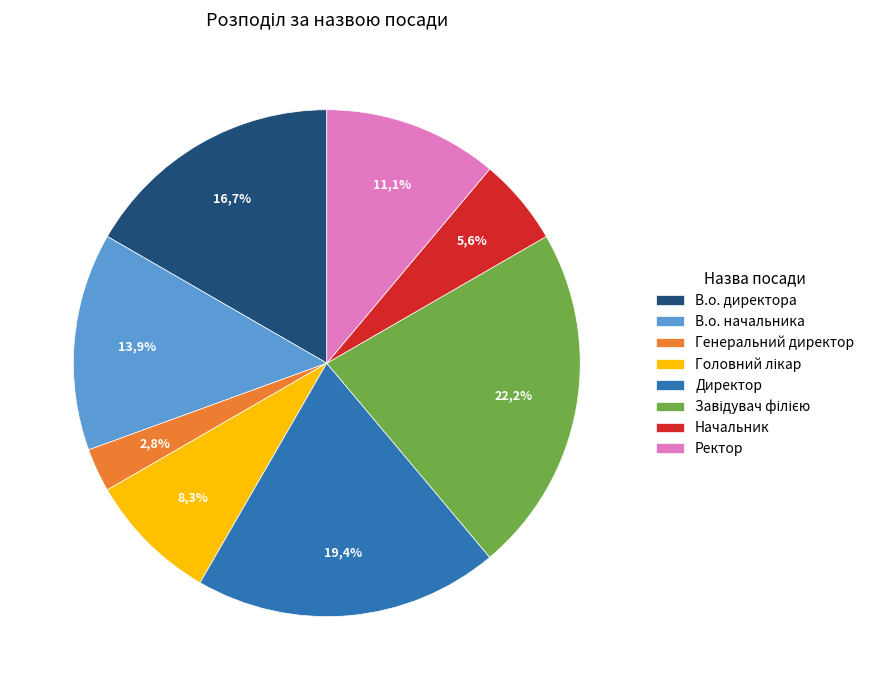

How many slices are in this pie chart?

8